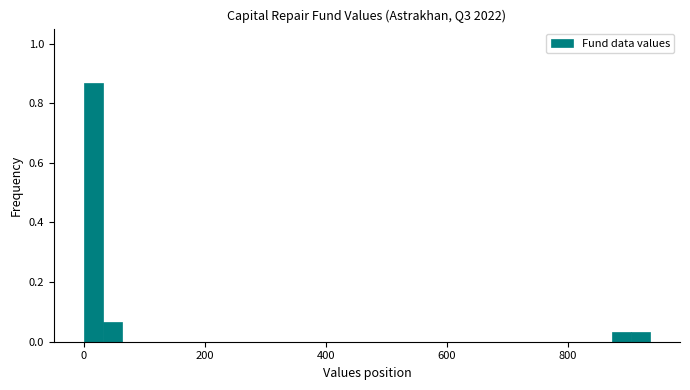

Read against the x-axis, roughly where is the centre of the tallest bar?

20